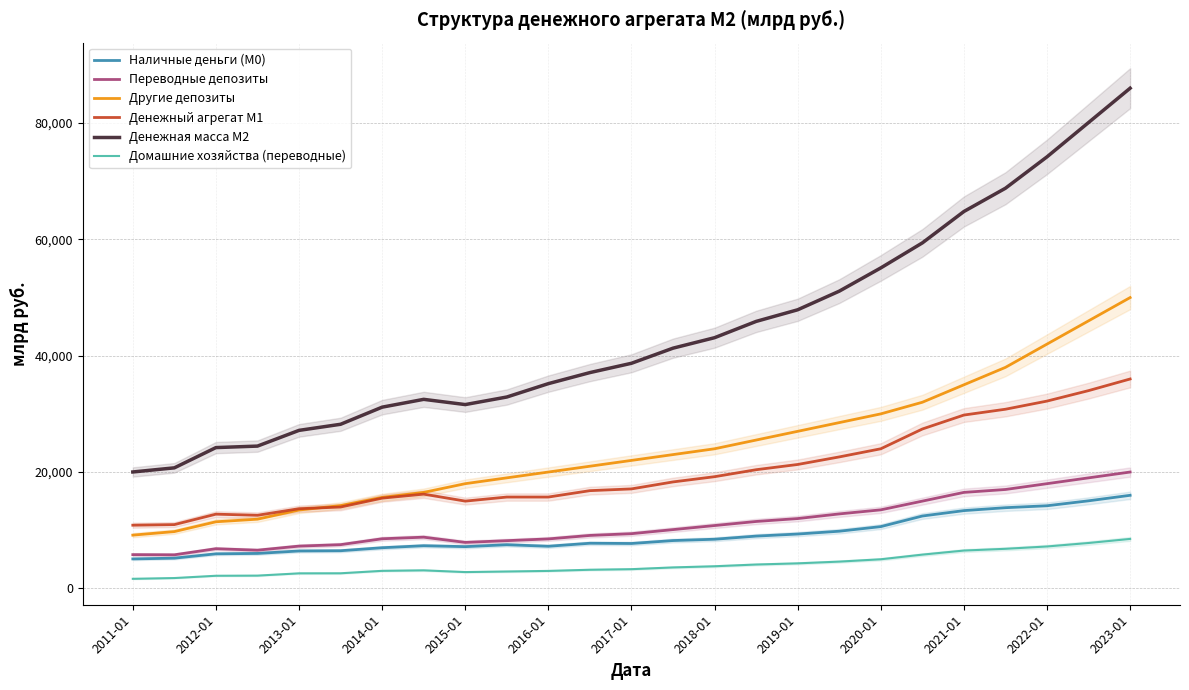

Which label corresponds to the smallest value in the chart?

2011-01